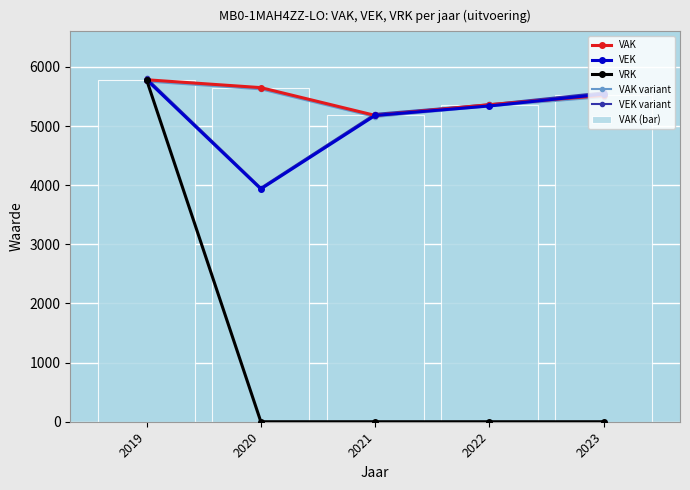

Rank the series at 2020 from lowest to highest value.

VRK, VEK, VEK variant, VAK variant, VAK, VAK (bar)